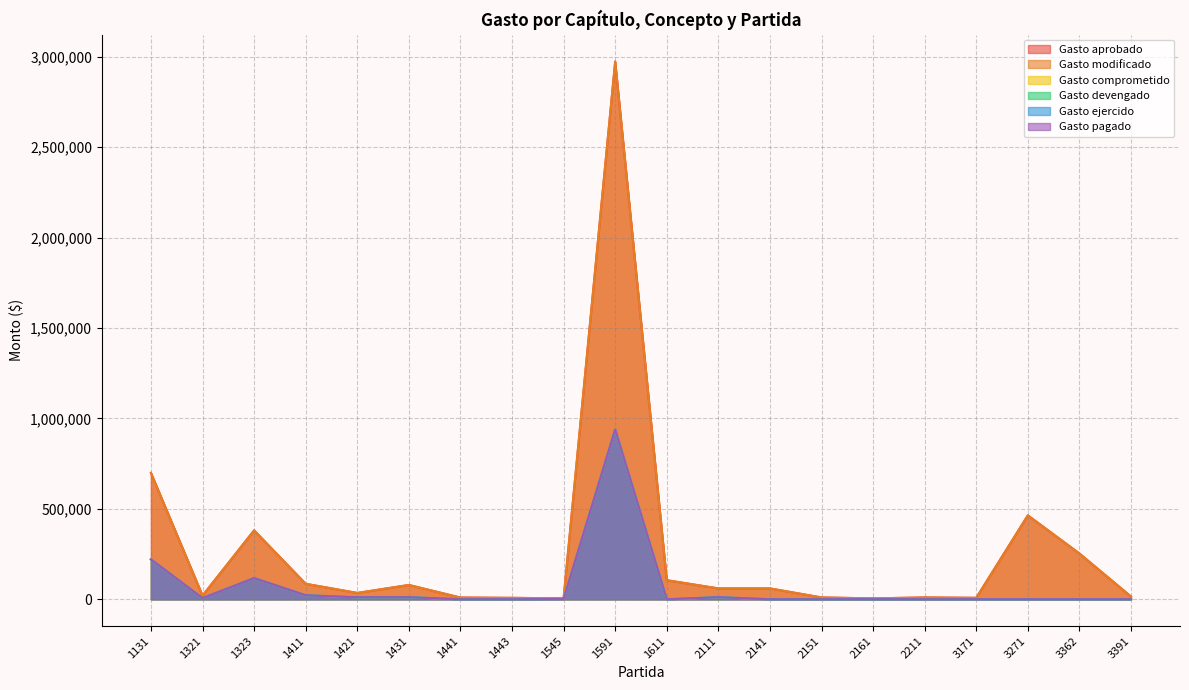

Reading left to right, extract all data points from this chart.

Gasto aprobado: 699067.0	20265.0	381048.0	85427.0	34954.0	78995.0	9455.0	7865.0	4940.0	2973804.0	105433.0	60000.0	60000.0	10000.0	5000.0	10000.0	8000.0	464000.0	253000.0	15000.0
Gasto modificado: 699067.0	20265.0	381048.0	85427.0	34954.0	78995.0	9455.0	7865.0	4940.0	2973804.0	105433.0	60000.0	60000.0	10000.0	5000.0	10000.0	8000.0	464000.0	253000.0	15000.0
Gasto comprometido: 220758.0	6132.2	117219.9	22009.7	11038.0	11424.2	0.0	0.0	1560.0	939096.0	0.0	11510.1	0.0	0.0	0.0	0.0	0.0	0.0	0.0	0.0
Gasto devengado: 220758.0	6132.2	117219.9	22009.7	11038.0	11424.2	0.0	0.0	1560.0	939096.0	0.0	11510.1	0.0	0.0	0.0	0.0	0.0	0.0	0.0	0.0
Gasto ejercido: 220758.0	6132.2	117219.9	22009.7	11038.0	11424.2	0.0	0.0	1560.0	939096.0	0.0	11510.1	0.0	0.0	0.0	0.0	0.0	0.0	0.0	0.0
Gasto pagado: 220758.0	6132.2	117219.9	22009.7	11038.0	11424.2	0.0	0.0	1560.0	939096.0	0.0	11510.1	0.0	0.0	0.0	0.0	0.0	0.0	0.0	0.0